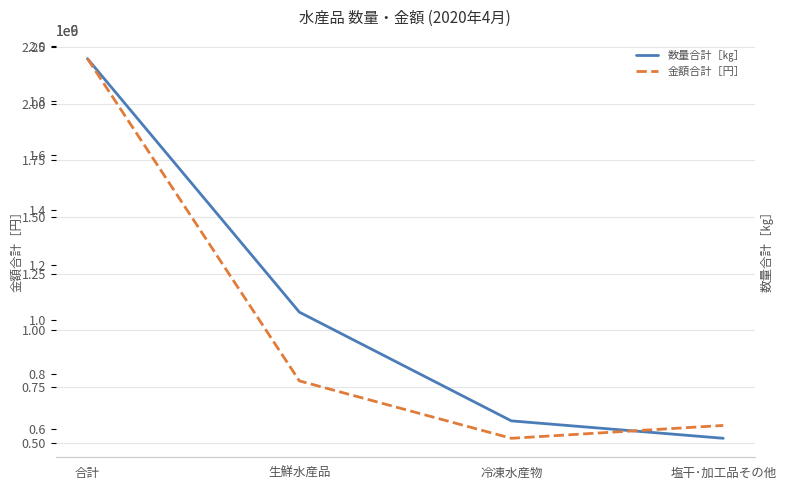

Is the value of 数量合計［㎏］ at 生鮮水産品 greater than the value of 金額合計［円］ at 塩干･加工品その他?

No